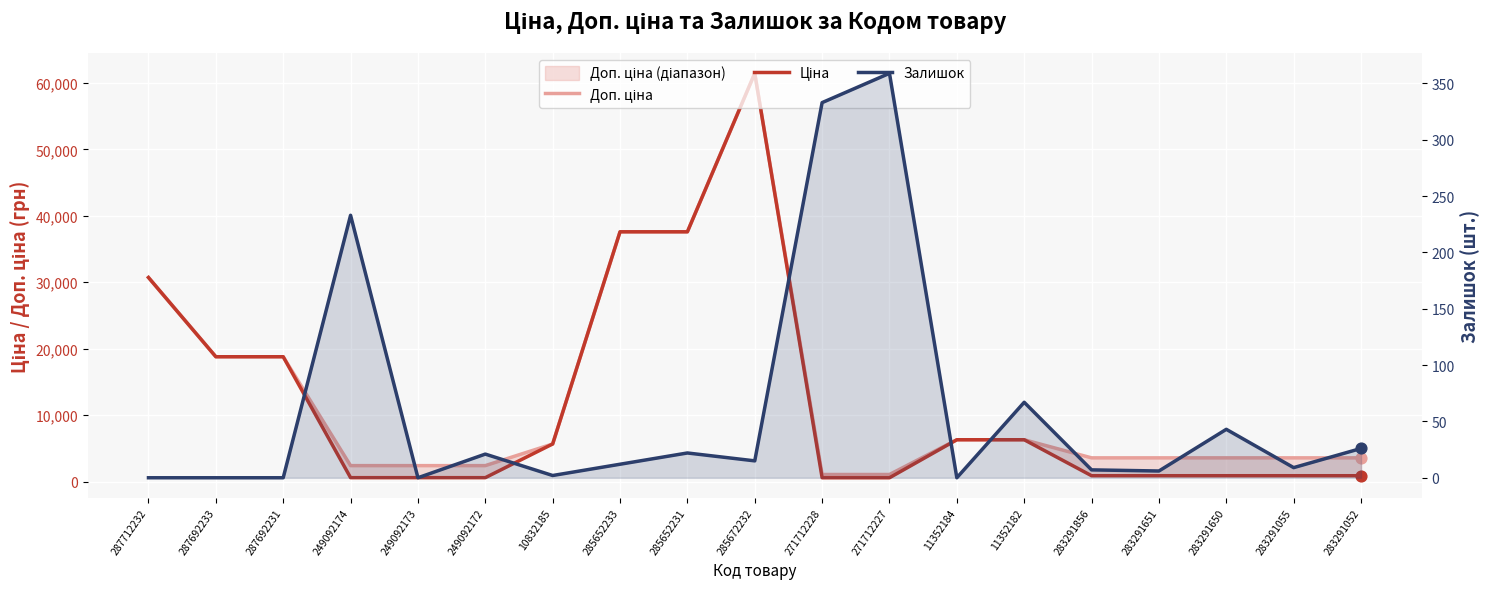

At how many categories does at least one series exceed 39077?

1